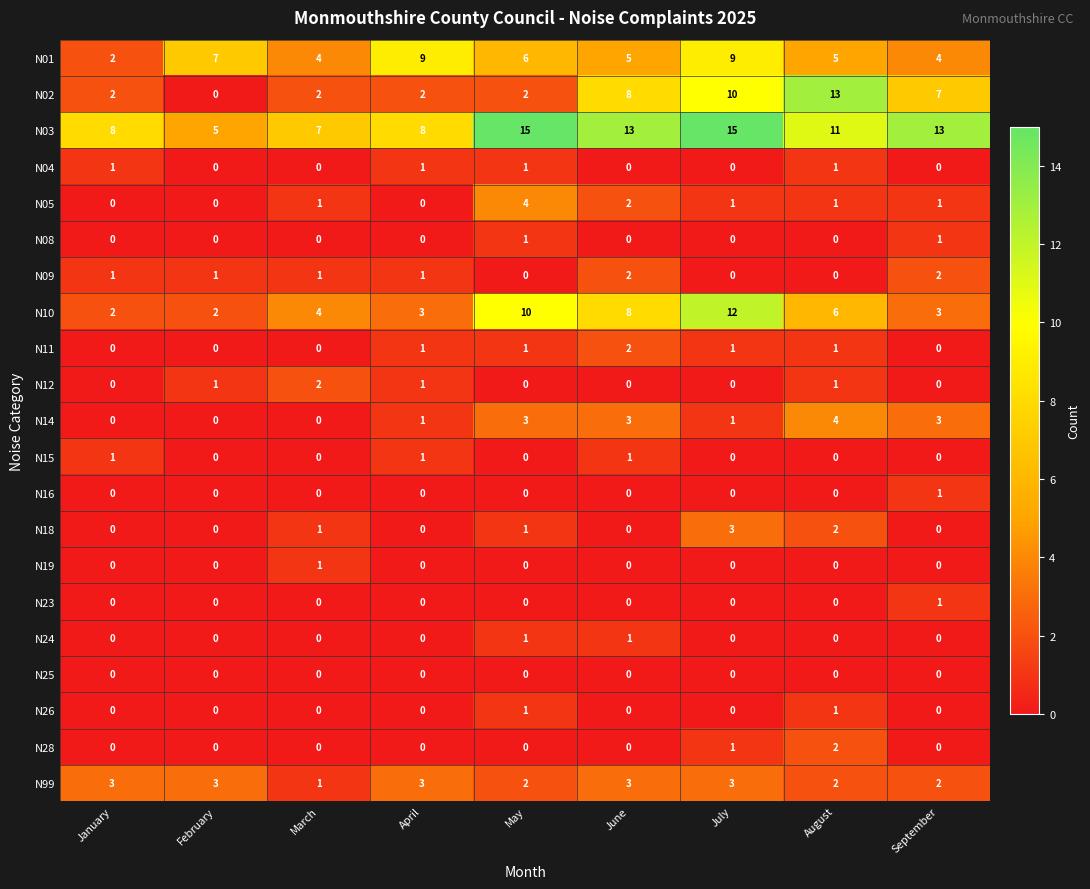

What is the spread (max minus min) of values at April?

9